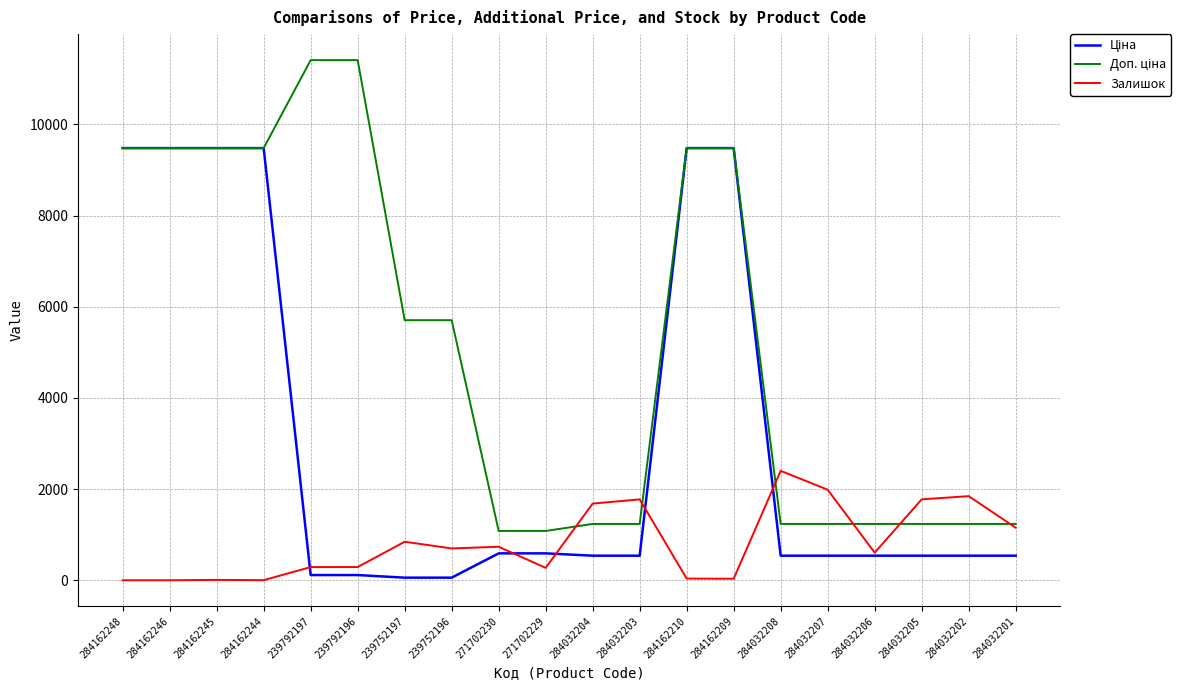

What is the maximum value shown in the chart?

11410.0